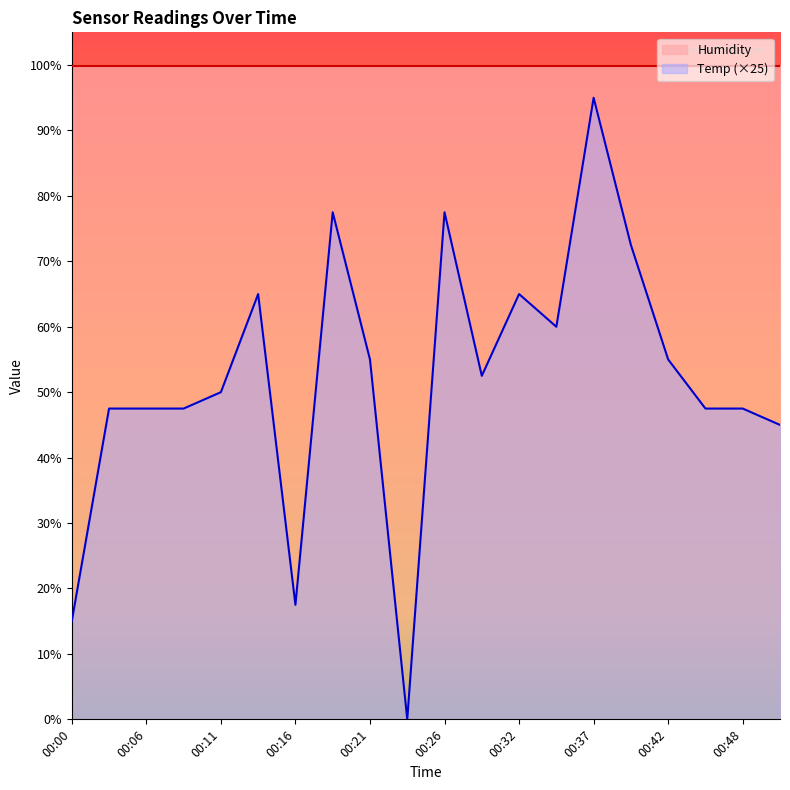

How many lines are shown in the chart?

2